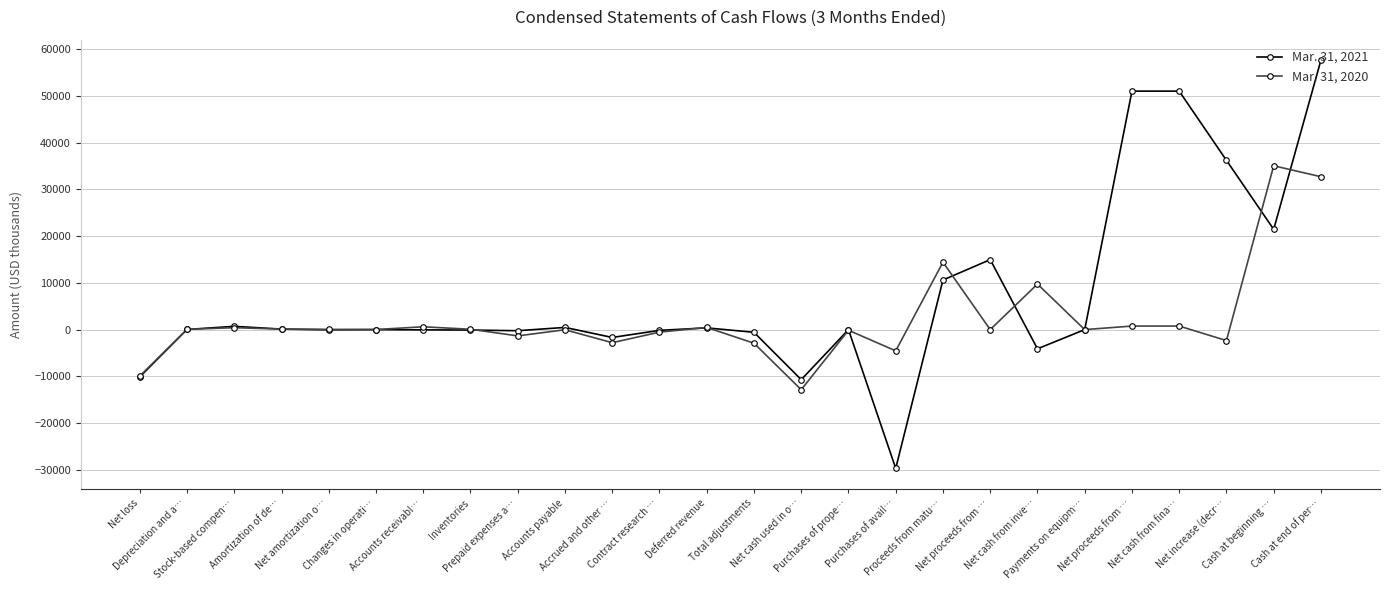

What is the sum of all Mar. 31, 2020 values?

57848